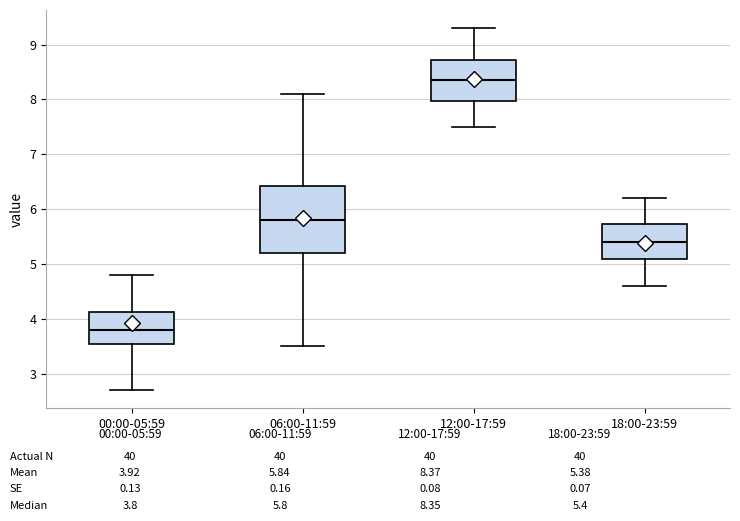

Reading left to right, read every box against the y-axis: the position of its median line, the range the box covers, and the ends of its whiskers. The values are not printed on the chart, so give them approximately, as read against the axis.

00:00-05:59: median 3.8, box 3.6 to 4.1, whiskers 2.7 to 4.8
06:00-11:59: median 5.8, box 5.2 to 6.4, whiskers 3.5 to 8.1
12:00-17:59: median 8.4, box 8.0 to 8.7, whiskers 7.5 to 9.3
18:00-23:59: median 5.4, box 5.1 to 5.7, whiskers 4.6 to 6.2